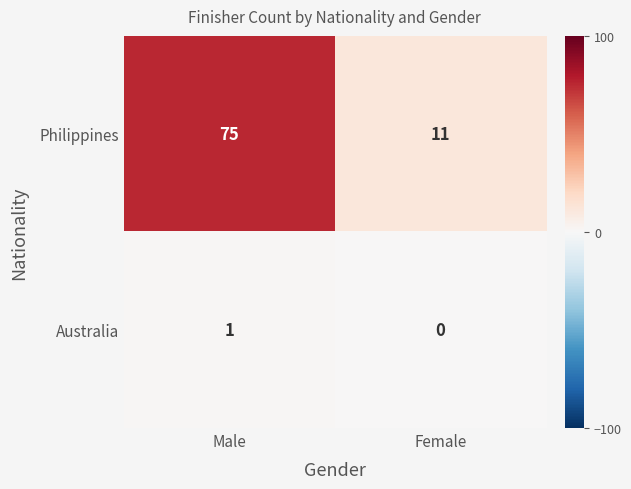

At which category does the chart reach its peak across all series?

Male